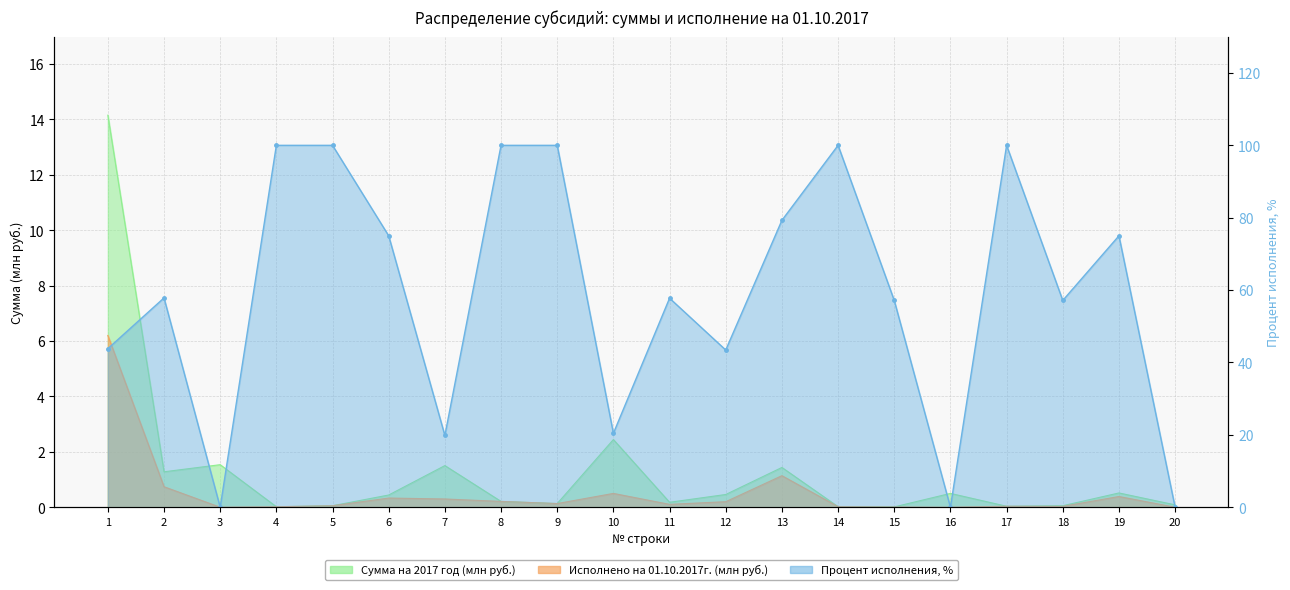

True or false: Исполнено на 01.10.2017г. (млн руб.) has a value of 0.3 at 10.

False